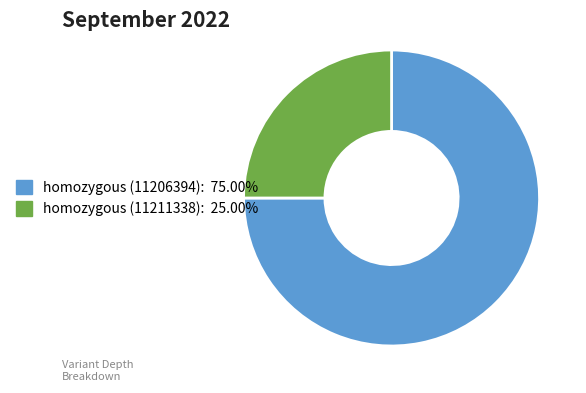

The homozygous (11211338) slice represents 14% of the pie. True or false?

False